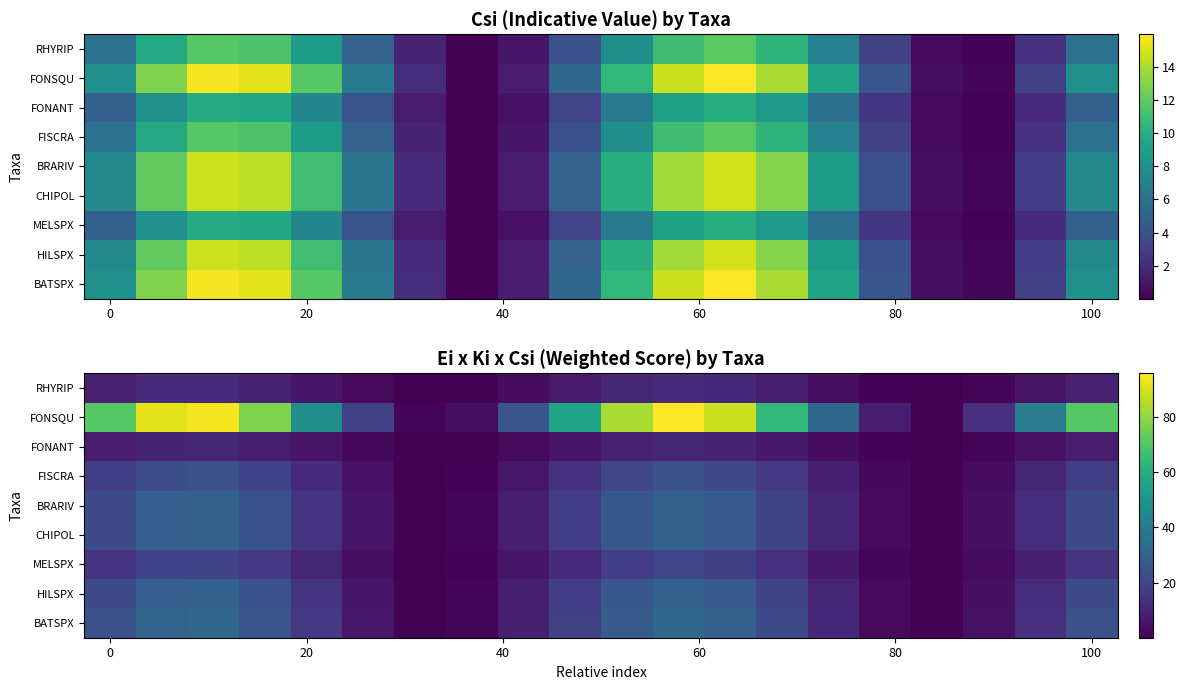

At which category does the chart reach its minimum across all series?

16